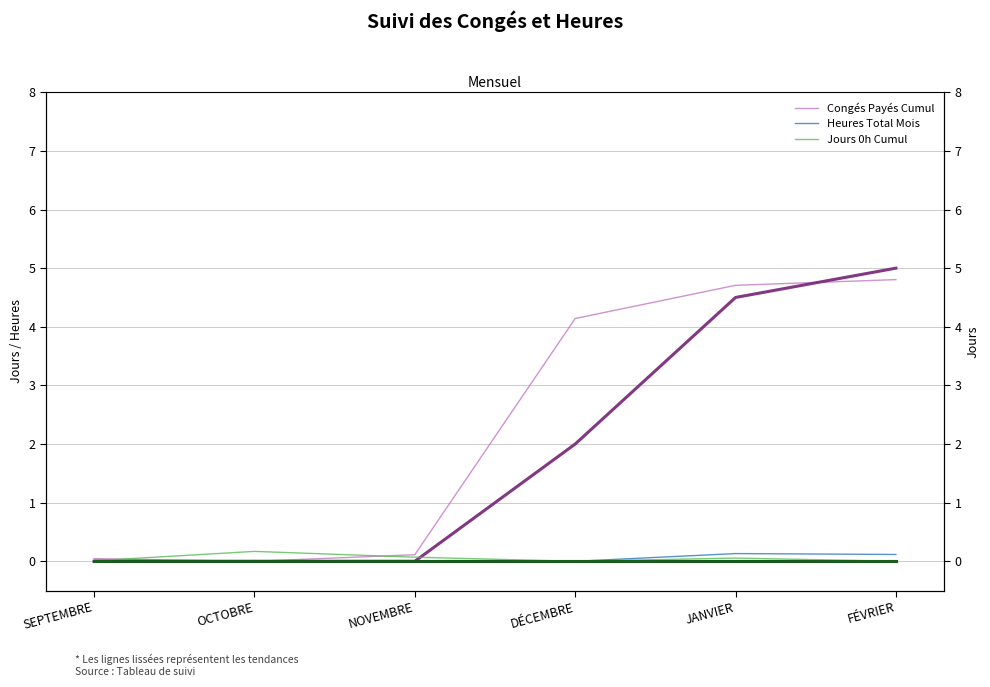

Which category has the lowest value in the Heures Total Mois (tendance) series?

SEPTEMBRE